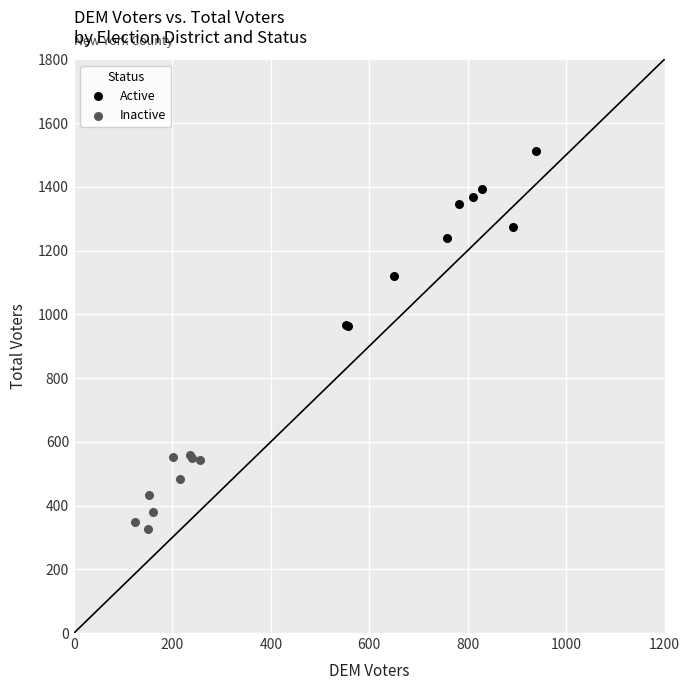

Which series contains the lowest Y value?

Inactive